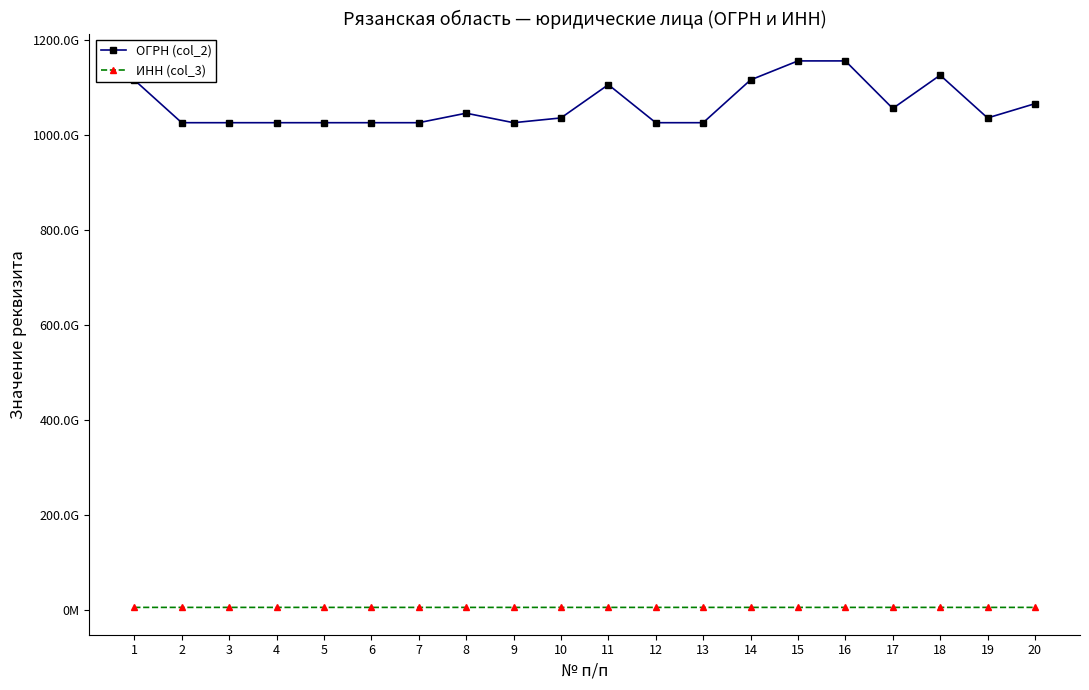

Does the chart have visible grid lines?

No